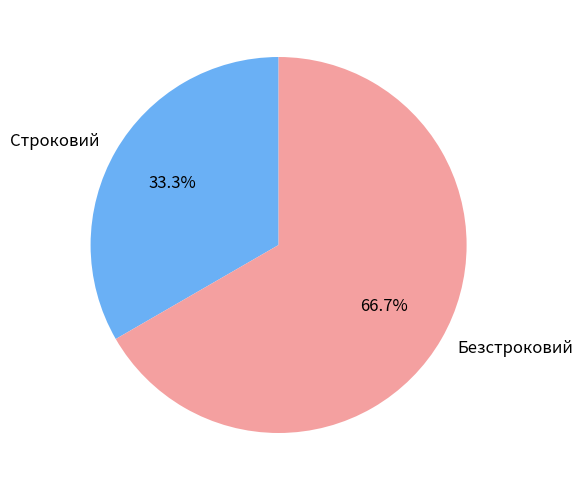

Rank the categories by value from lowest to highest.

Строковий, Безстроковий